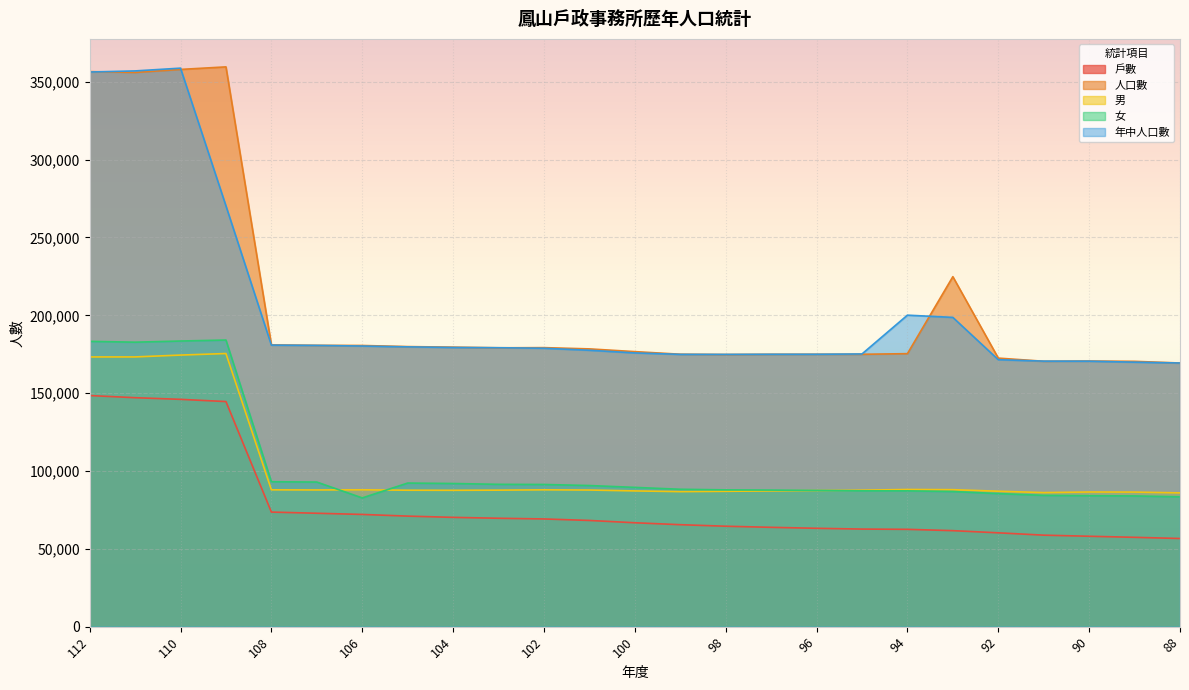

At which label does 女 reach its minimum?

106